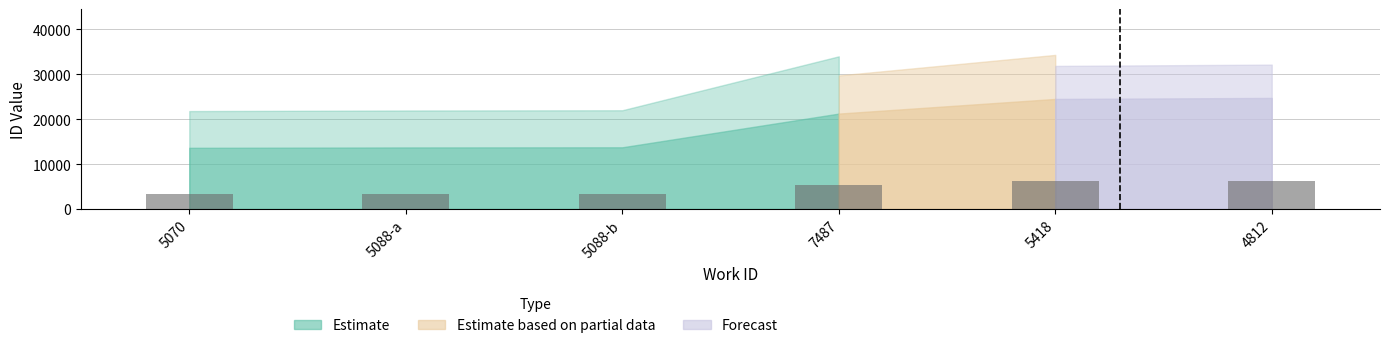

How many distinct data groups are displayed?

1